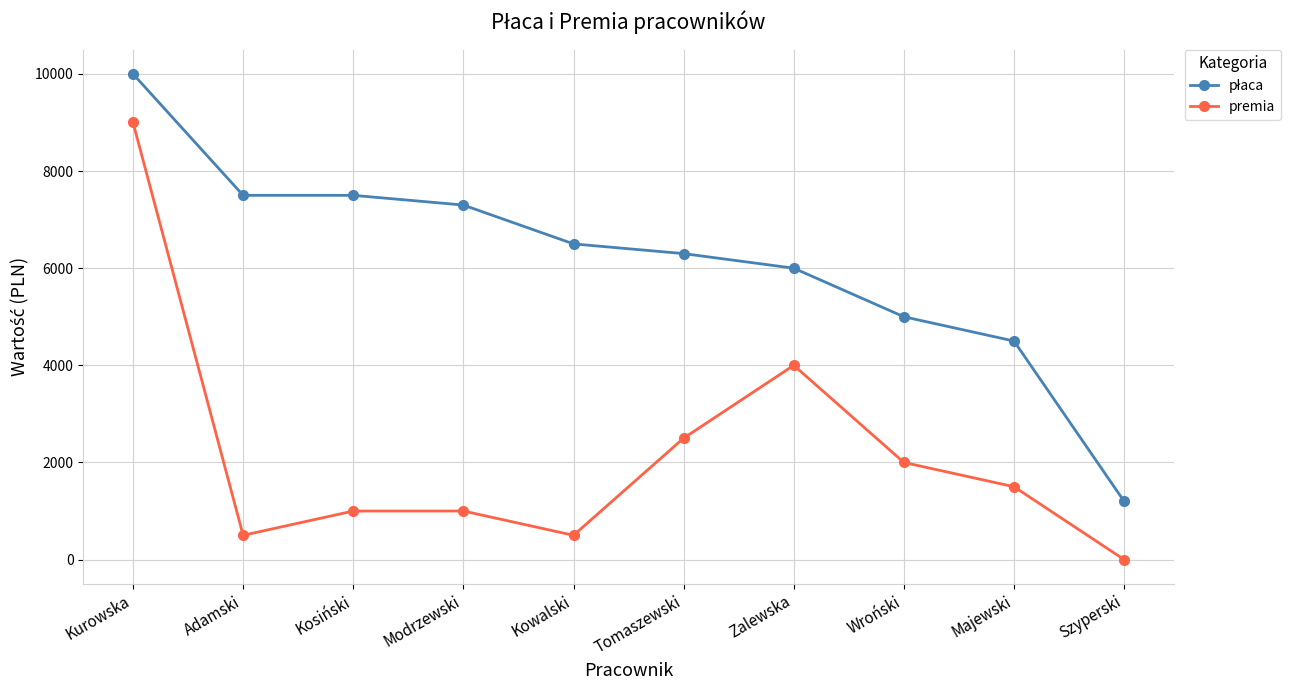

Does the chart have visible grid lines?

Yes